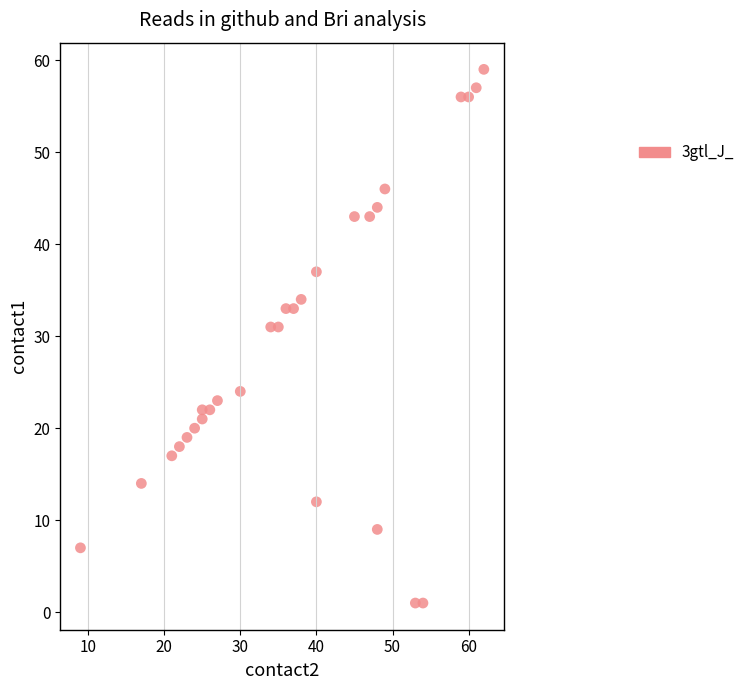

What is the range of Y values (max minus min)?

58